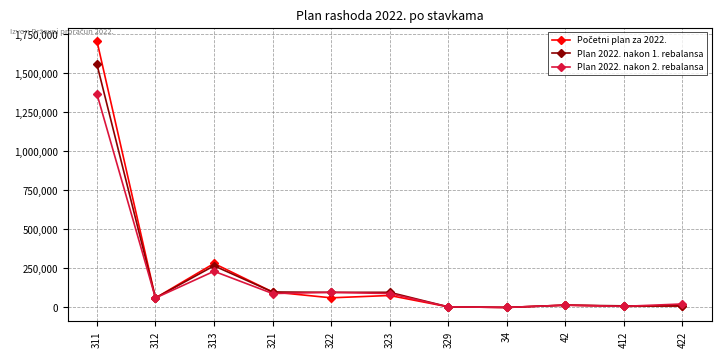

True or false: Plan 2022. nakon 1. rebalansa has more than 0 interior local peaks.

True